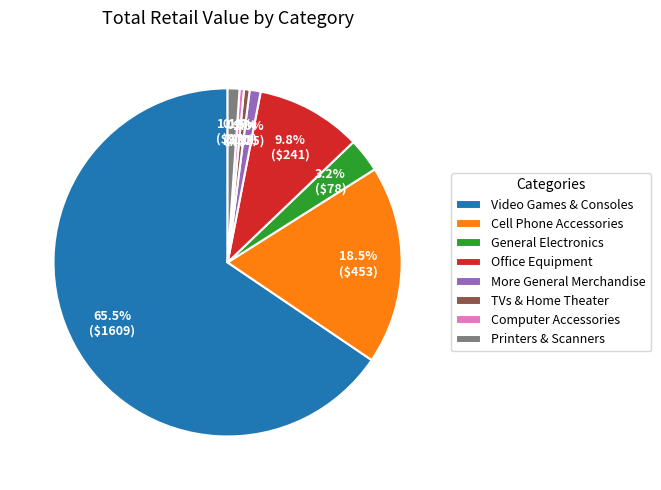

The TVs & Home Theater slice represents 11% of the pie. True or false?

False